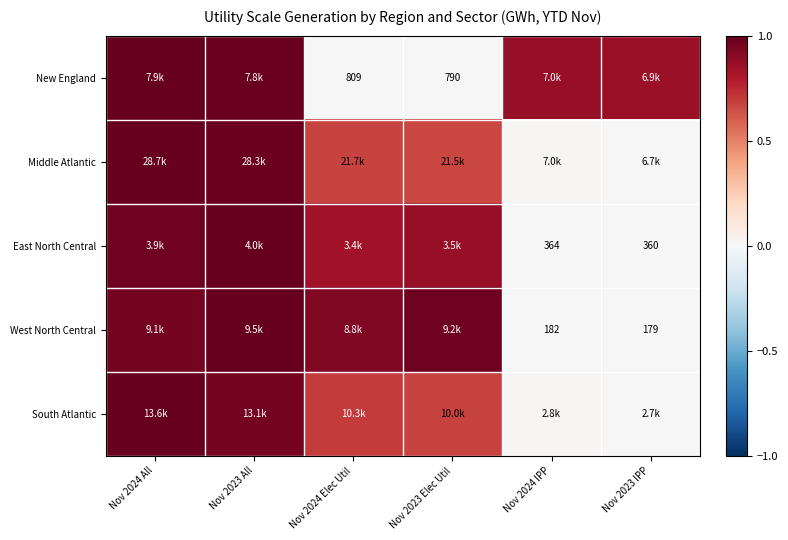

Rank the series at Nov 2024 IPP from highest to lowest value.

New England, Middle Atlantic, South Atlantic, East North Central, West North Central